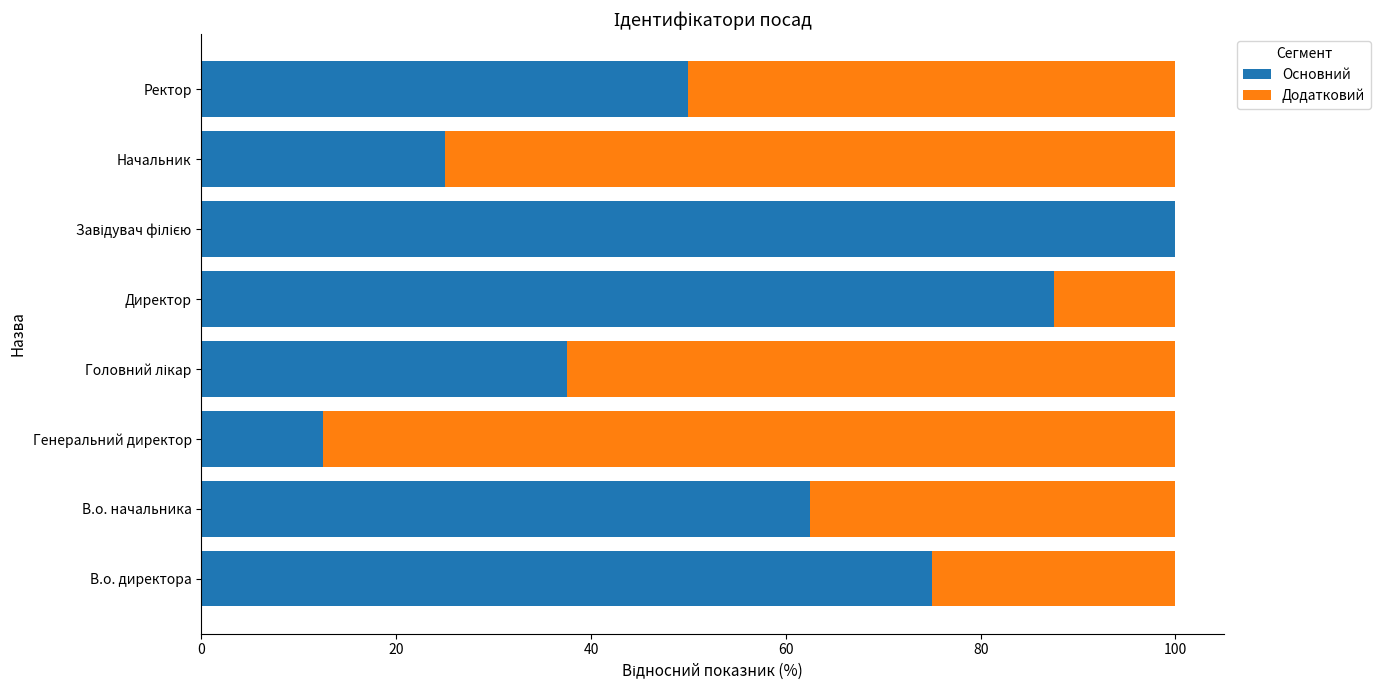

True or false: Основний has a value of 28.9 at В.о. начальника.

False